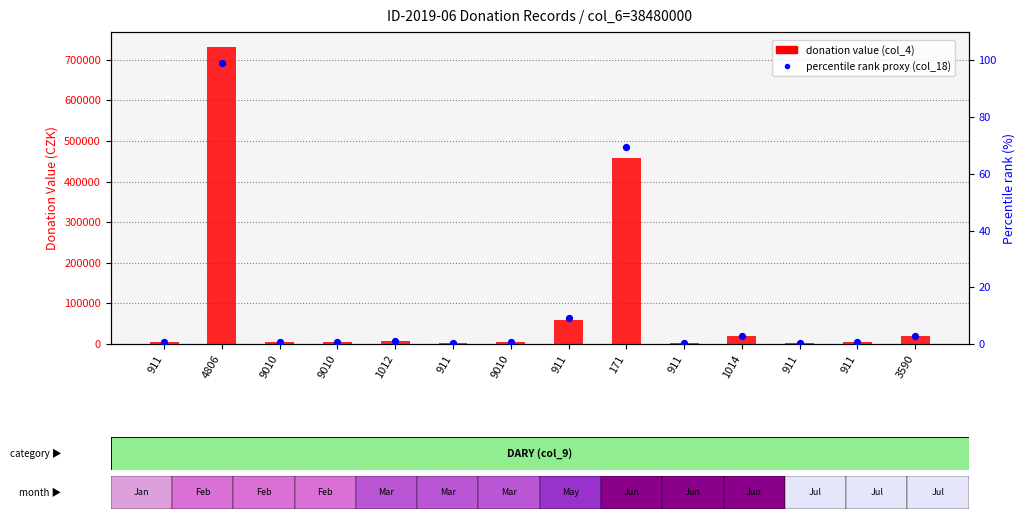

Which series has the largest total across all categories?

donation value (col_4)